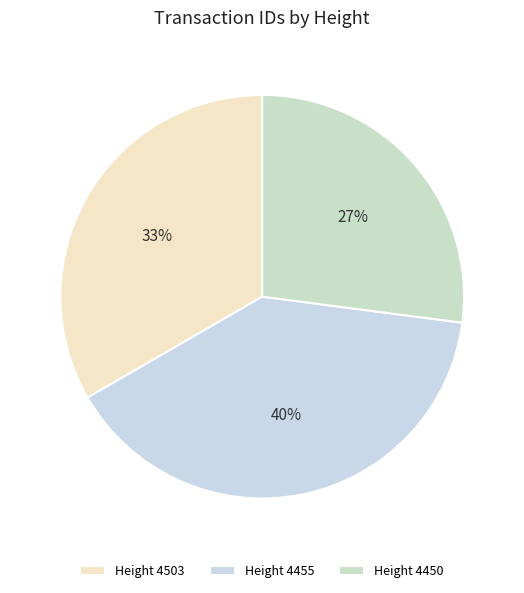

Count the number of slices in the pie.

3